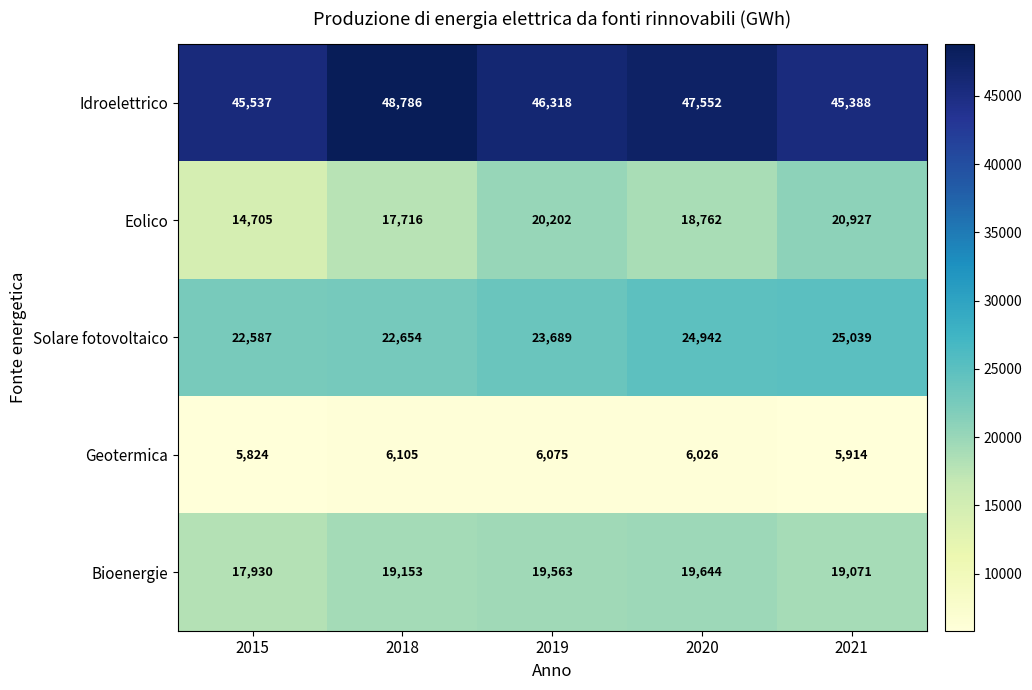

True or false: Idroelettrico has a value of 47552 at 2020.

True